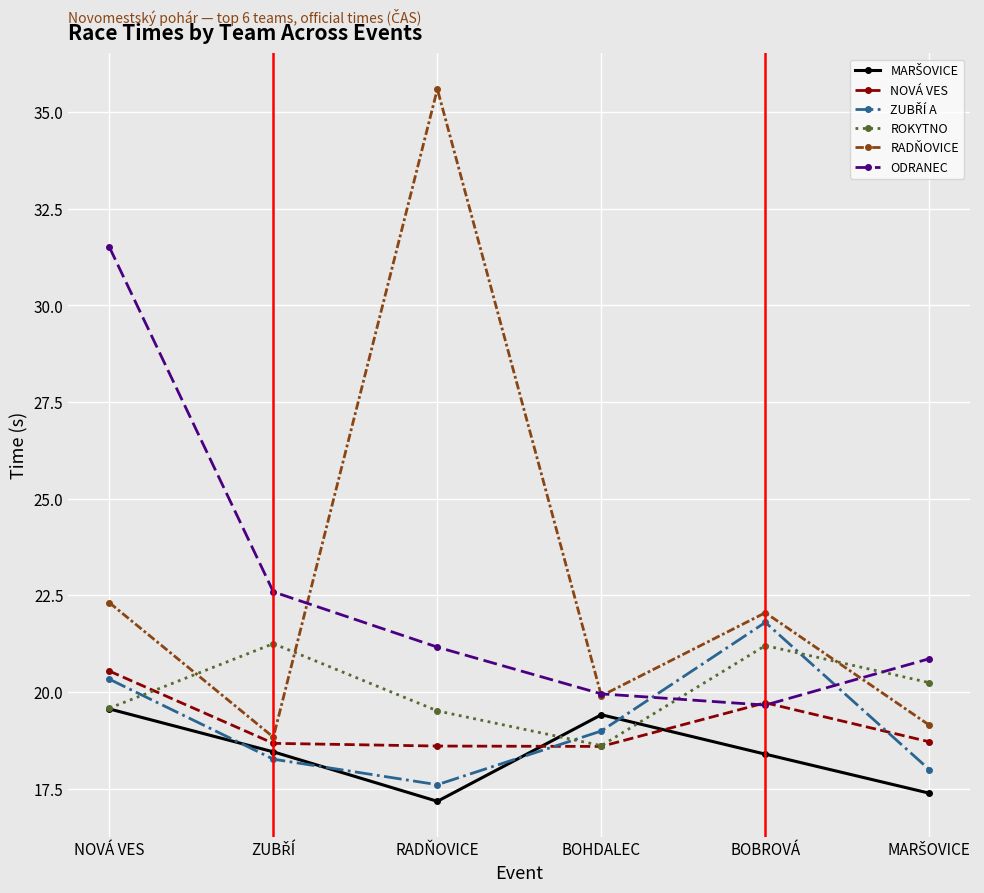

What is the total value across all series at BOBROVÁ?

122.8